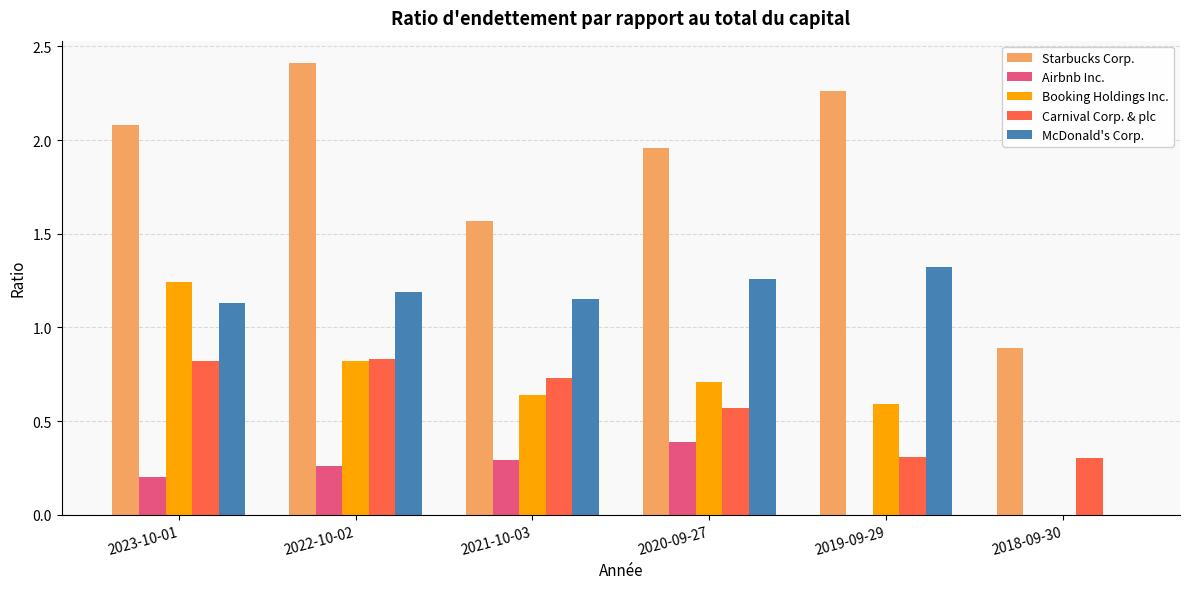

Between 2023-10-01 and 2020-09-27, which series saw the biggest shift?

Booking Holdings Inc.